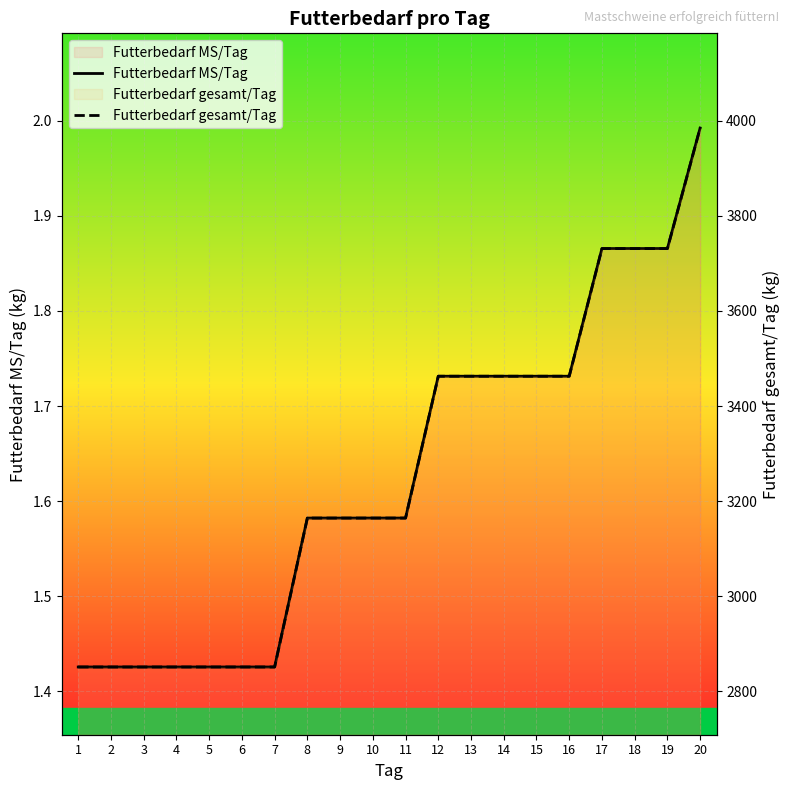

List the series in order of their overall mean, lowest first.

Futterbedarf MS/Tag, Futterbedarf gesamt/Tag